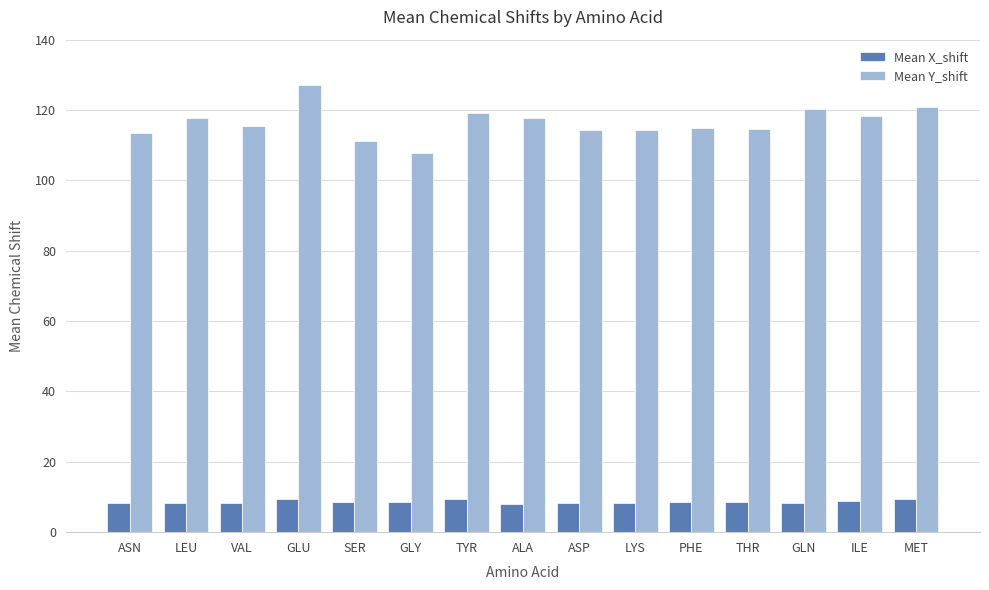

What is the greatest value displayed?

127.1